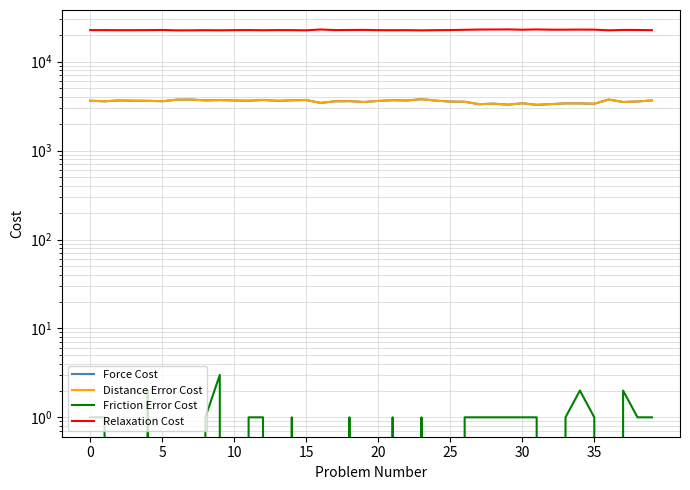

Is the value of Distance Error Cost at 34 greater than the value of Friction Error Cost at 34?

Yes